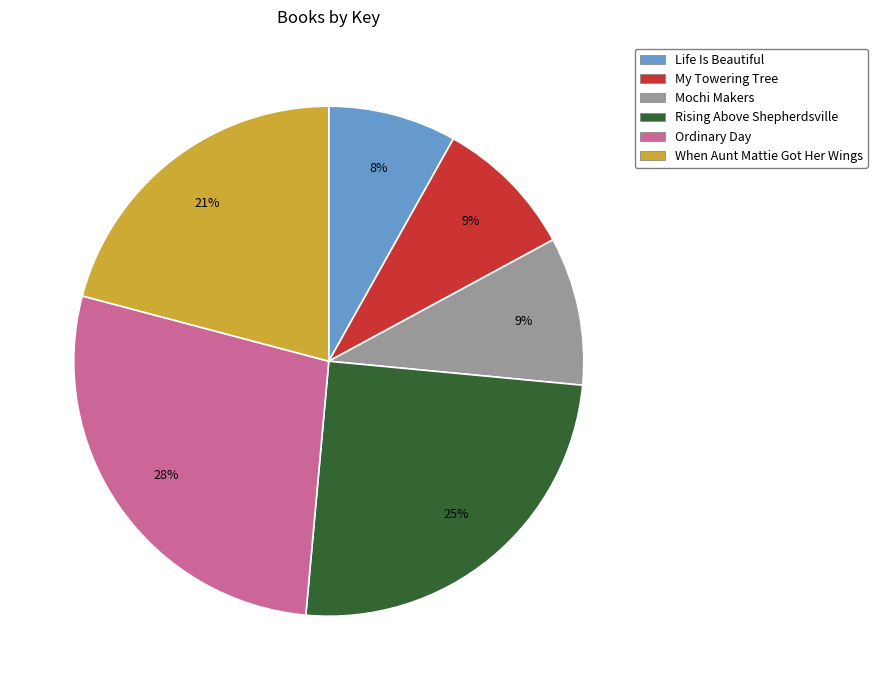

Is the sum of Rising Above Shepherdsville and When Aunt Mattie Got Her Wings greater than half?

No